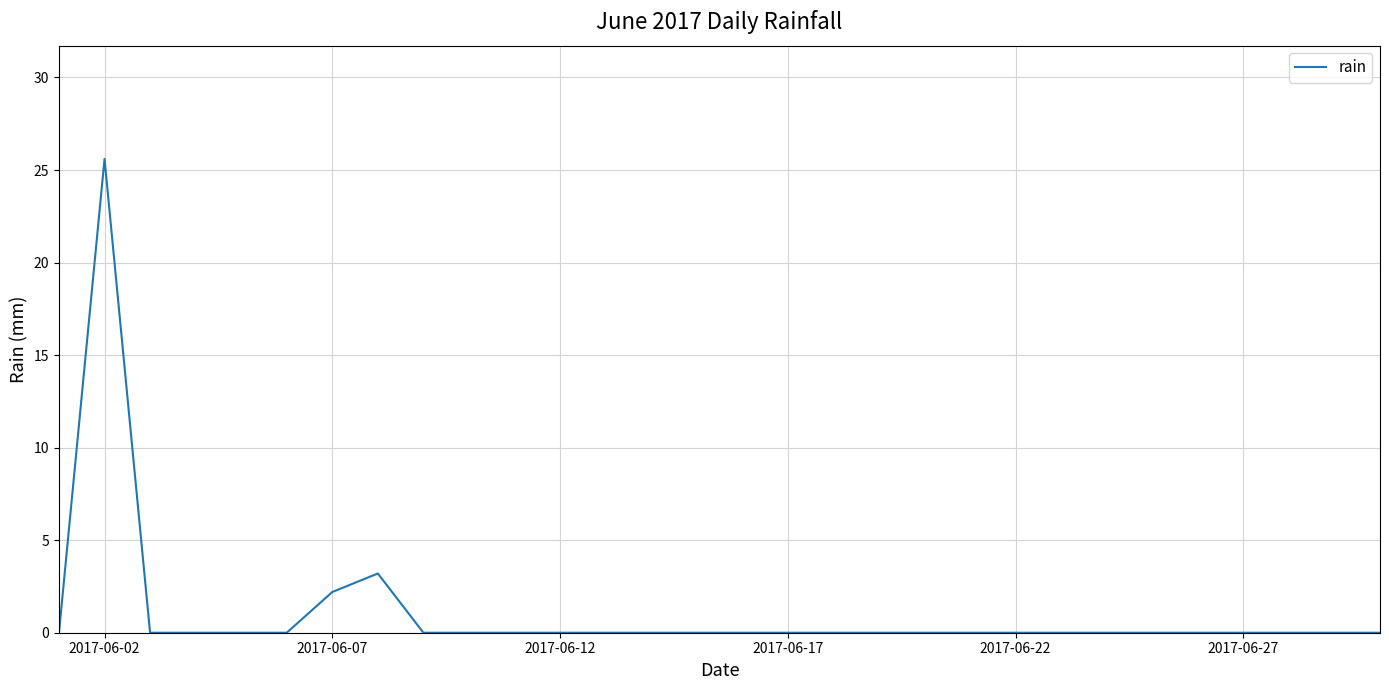

What is the difference between the maximum and second lowest values?

25.6